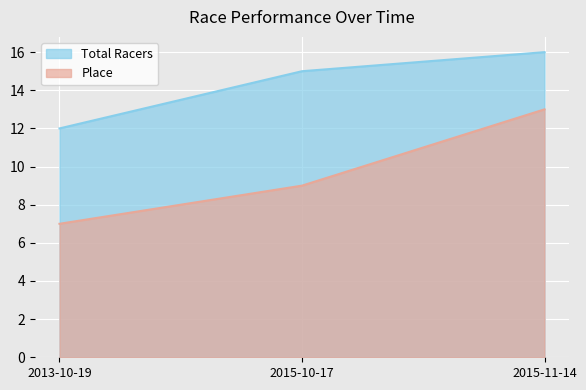

Is it true that Total Racers equals 5 at 2015-10-17?

False